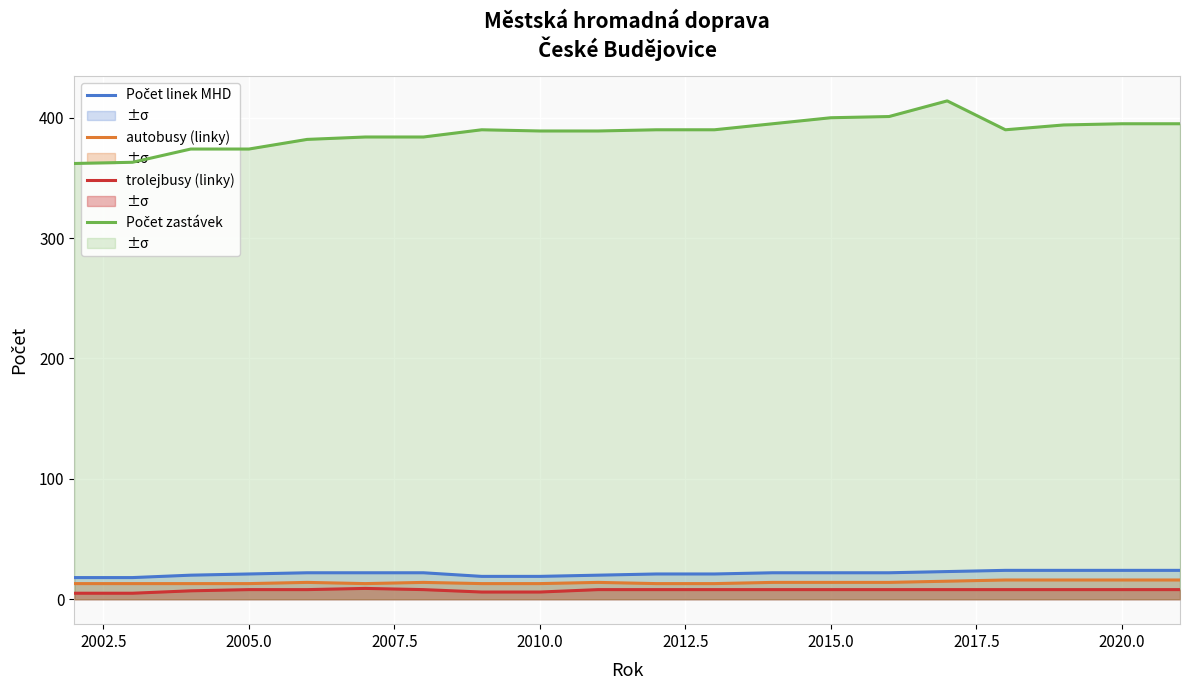

What is the maximum value shown in the chart?

414